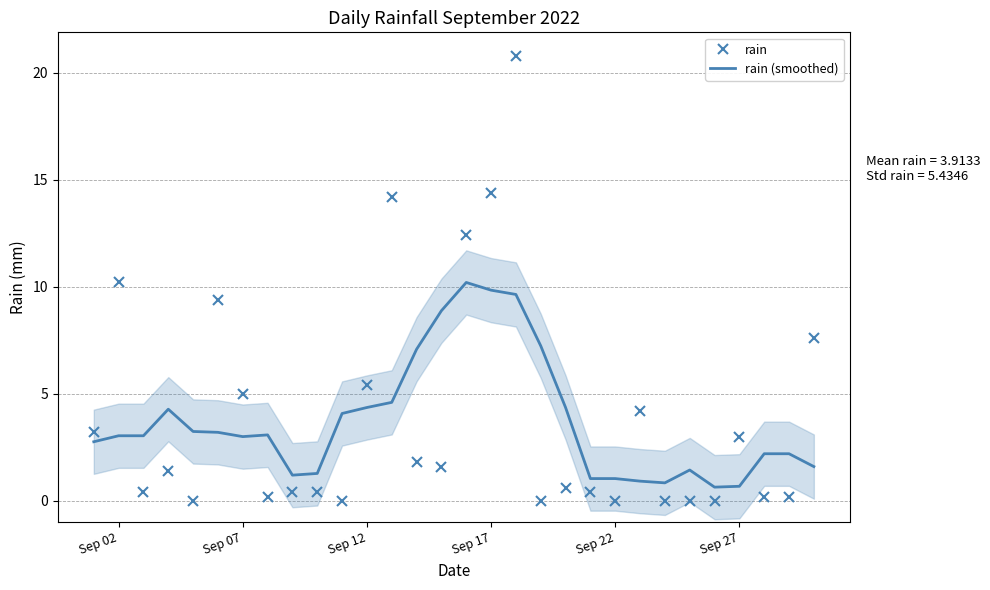

How many times do rain (smoothed) and rain cross each other?

12